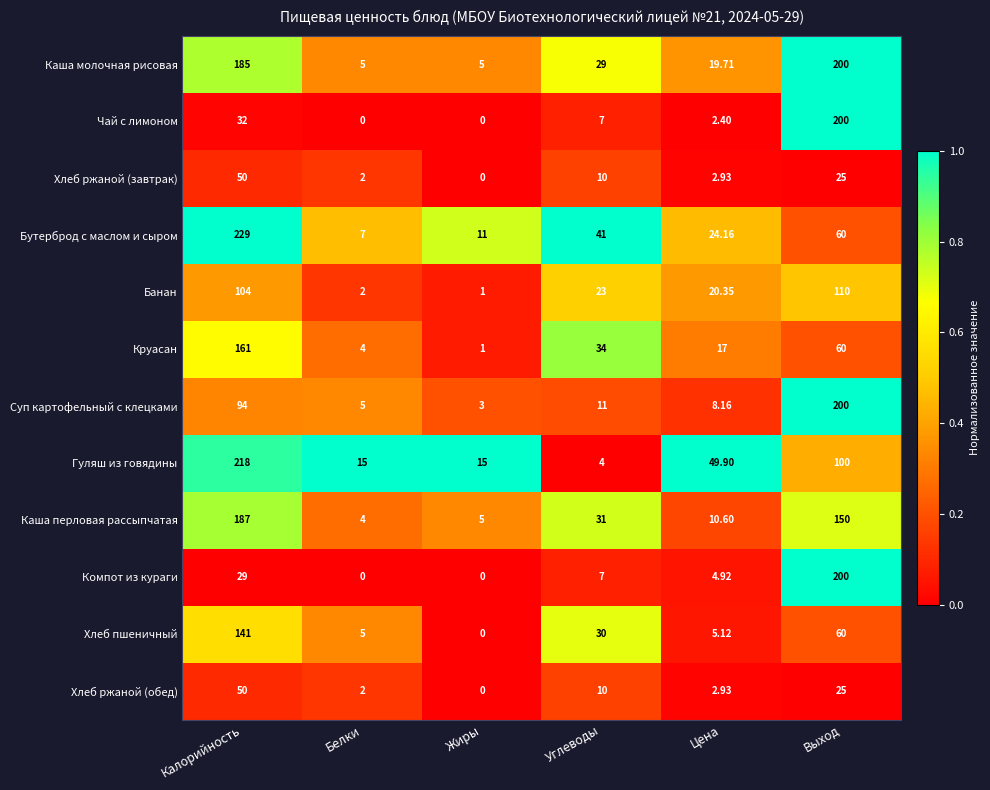

Between Калорийность and Цена, which series saw the biggest shift?

Бутерброд с маслом и сыром